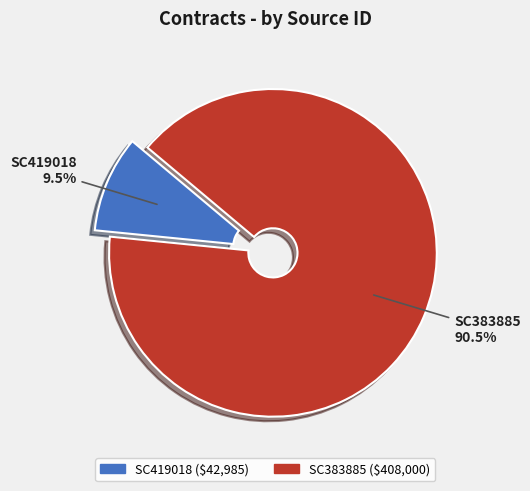

To the nearest percent, what is the average slice percentage?

50%